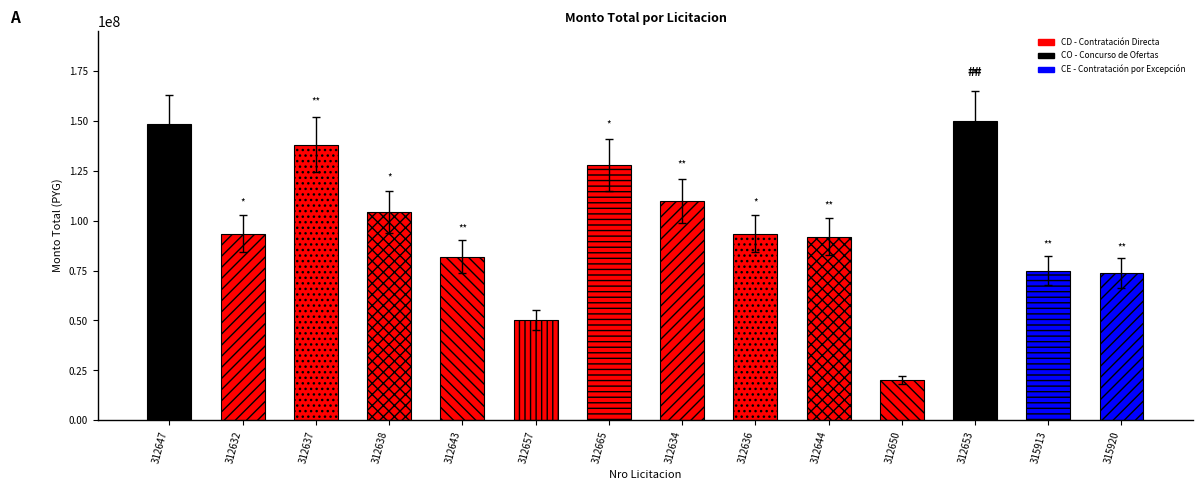

At which label is the value closest to 85000000?

312643